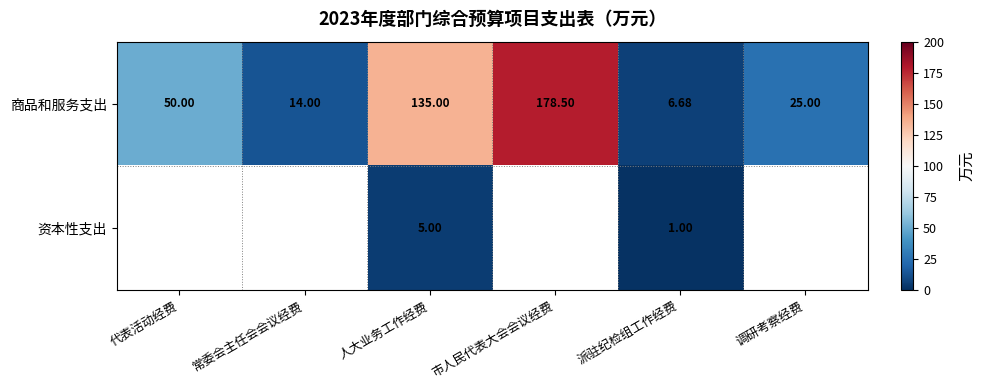

What is the maximum value for 商品和服务支出?

178.5